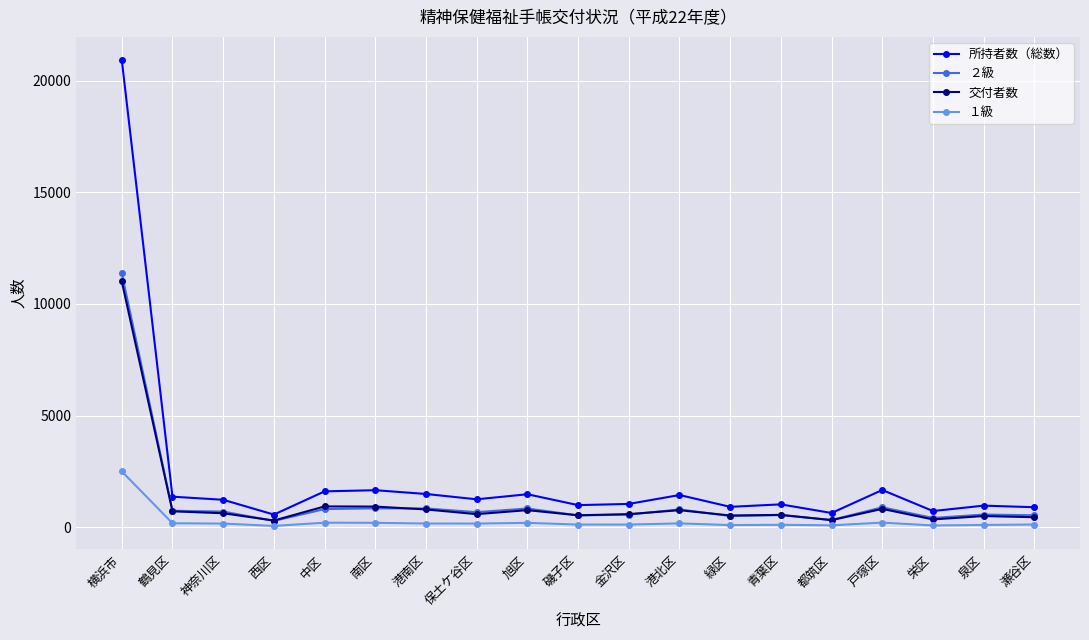

How many categories are shown in the chart?

19